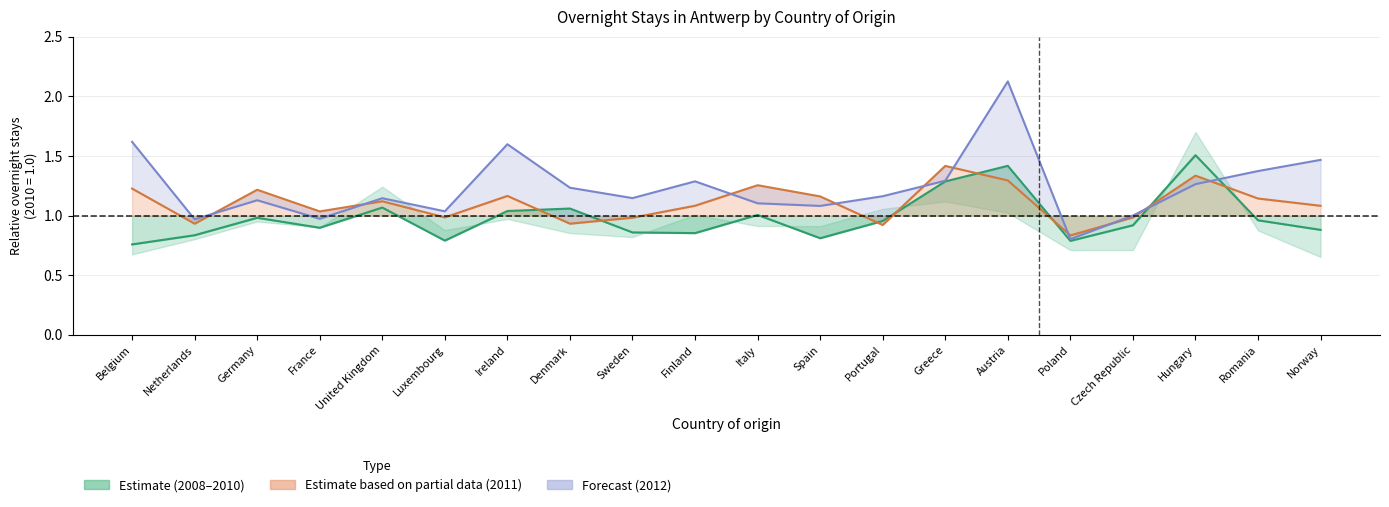

How many lines are shown in the chart?

3